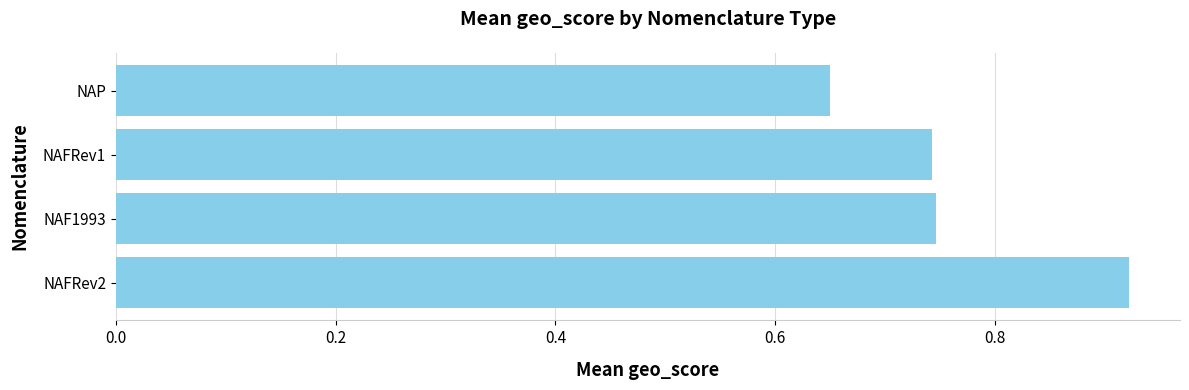

What is the difference between the second highest and minimum values?

0.1